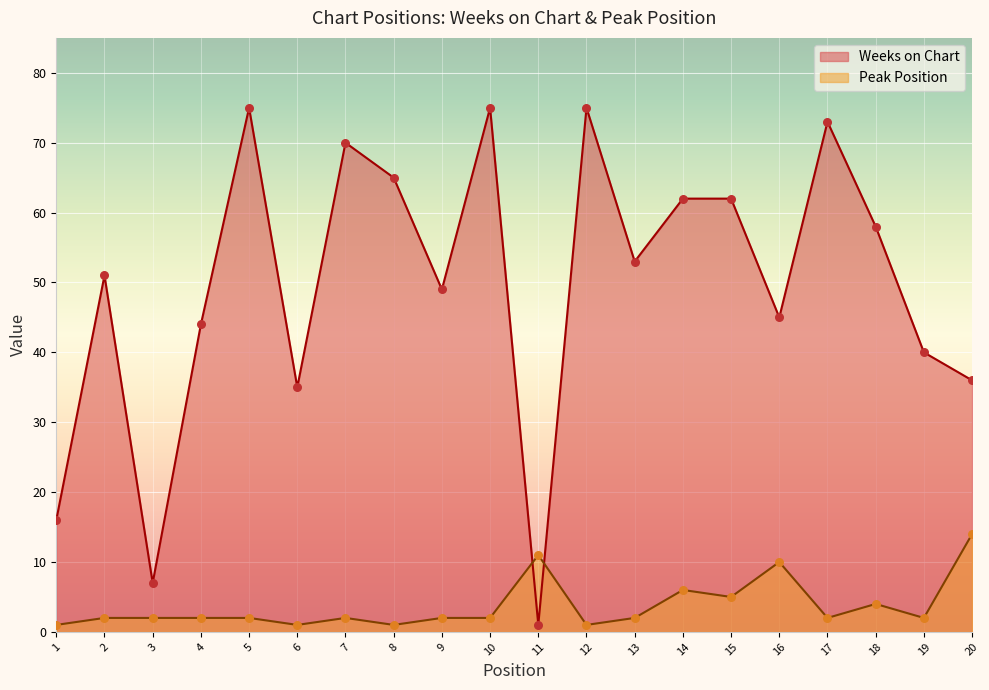

At which category is the sum across all series the highest?

5